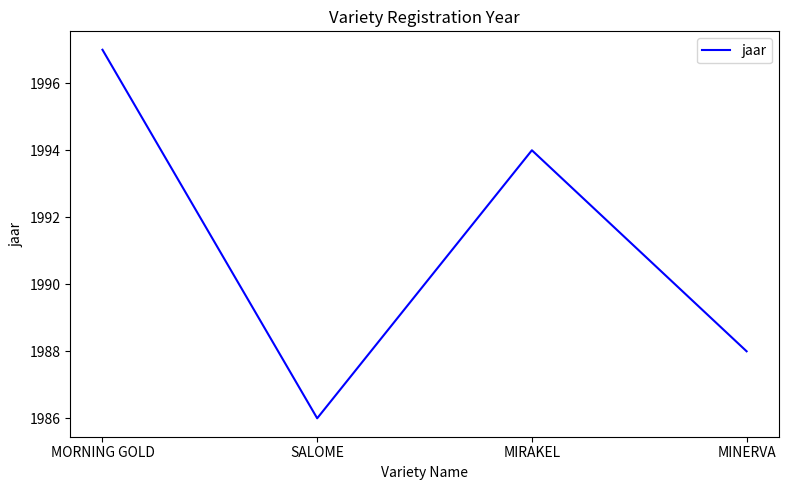

Which has a higher value, MIRAKEL or MORNING GOLD?

MORNING GOLD